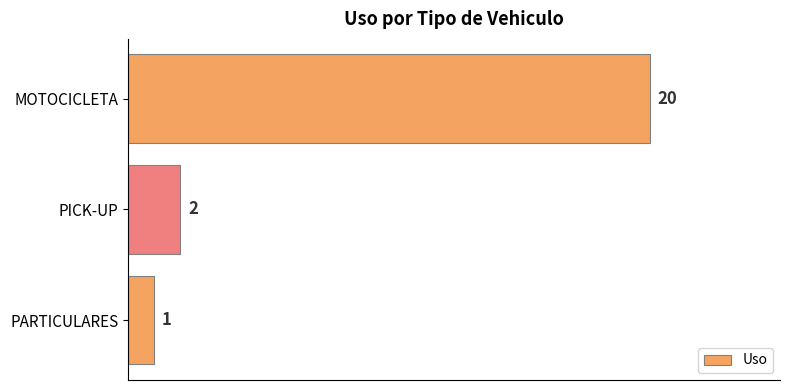

Count the number of data series in this chart.

1